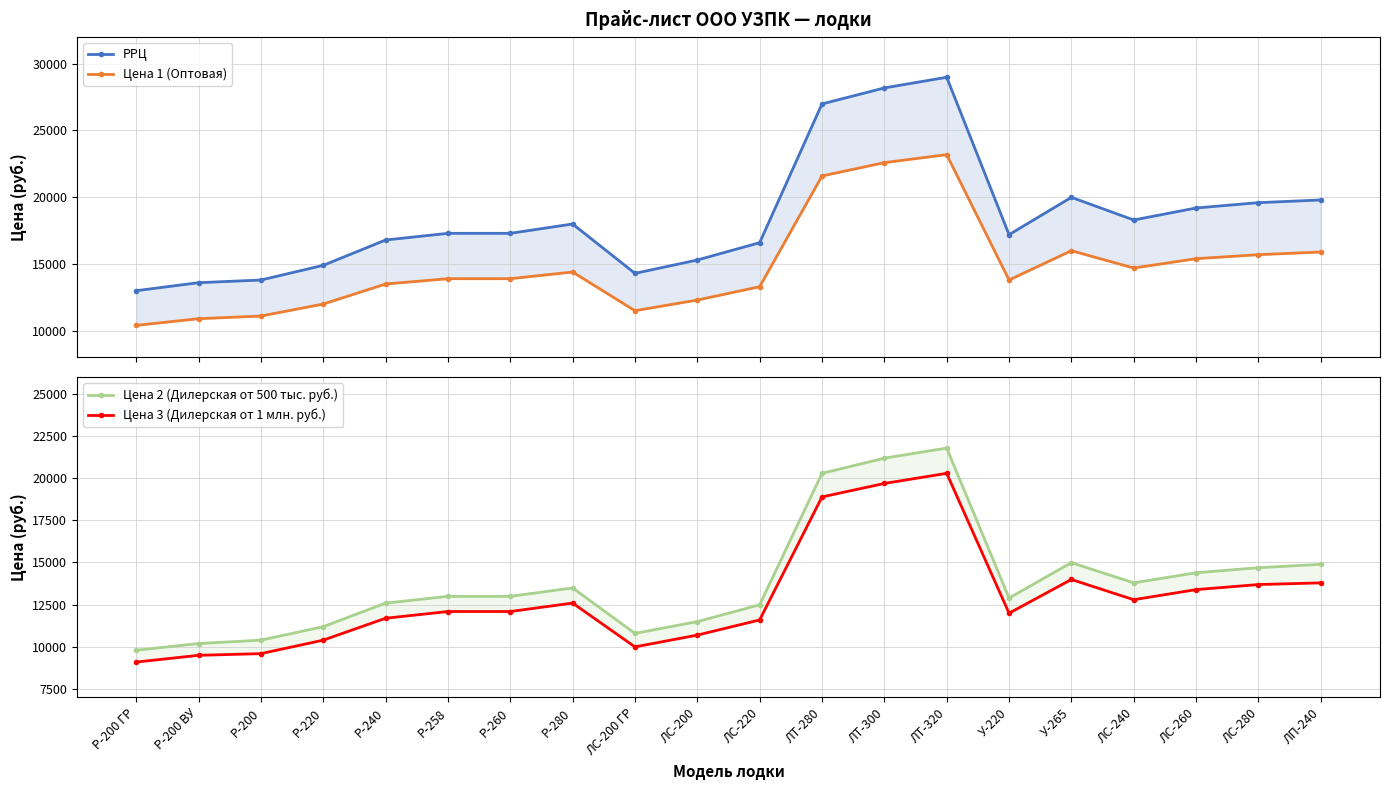

Where is Цена 1 (Оптовая) nearest to the value 16790?

У-265